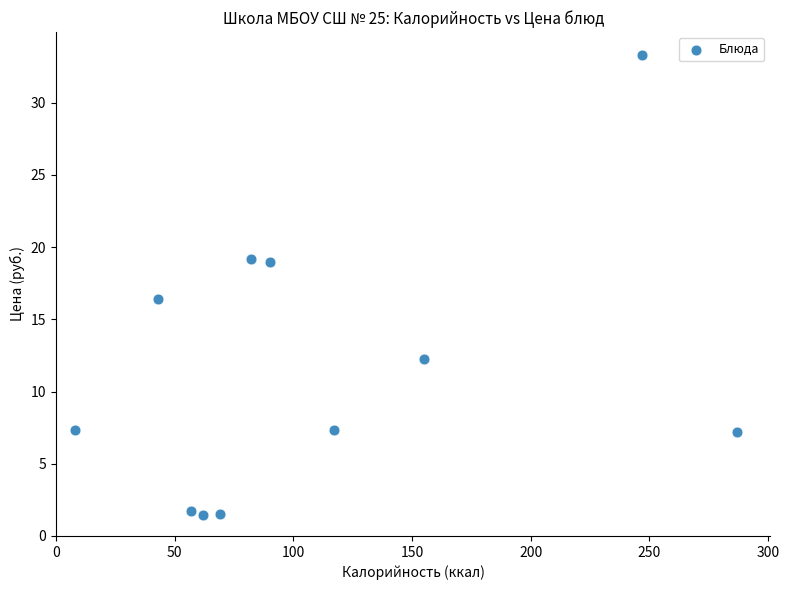

What is the average X value?

110.6